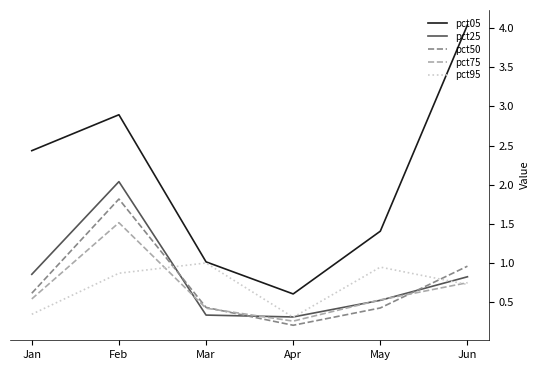

Rank the series by their maximum value, from lowest to highest.

pct95, pct75, pct50, pct25, pct05